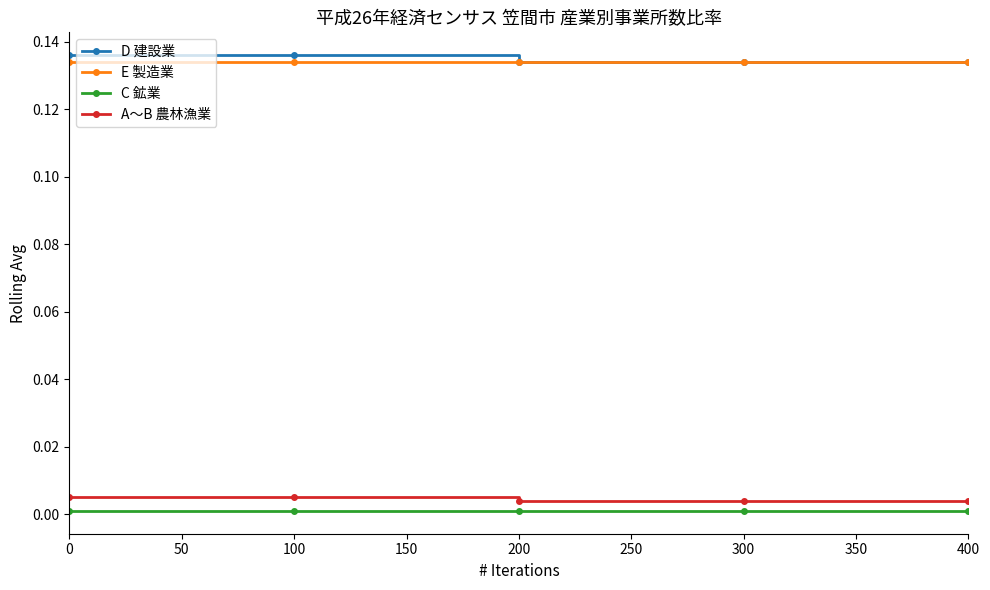

True or false: A～B 農林漁業 and C 鉱業 cross at least once.

False